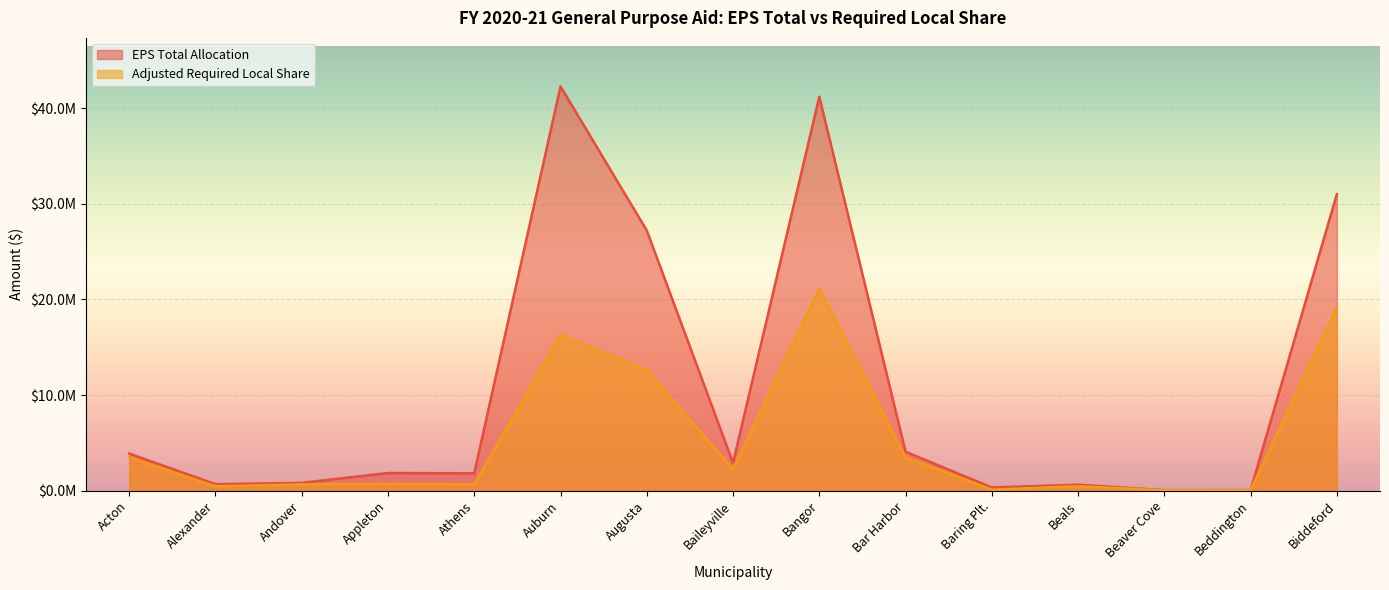

How many lines are shown in the chart?

2